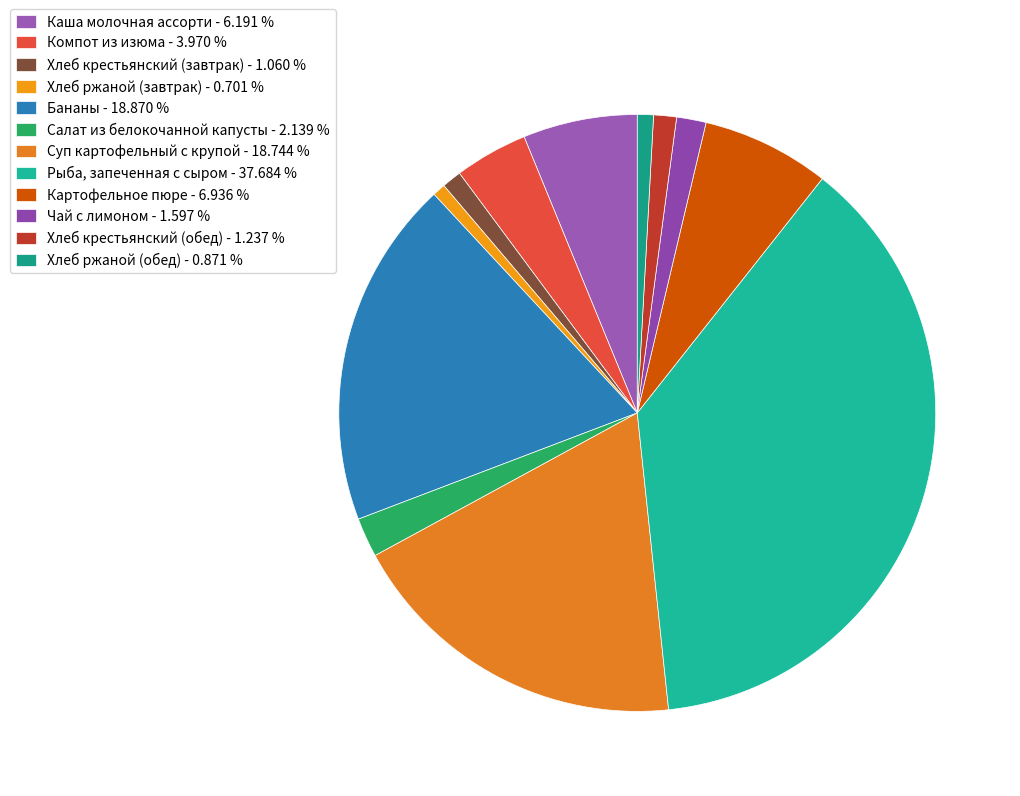

How many slices are in this pie chart?

12